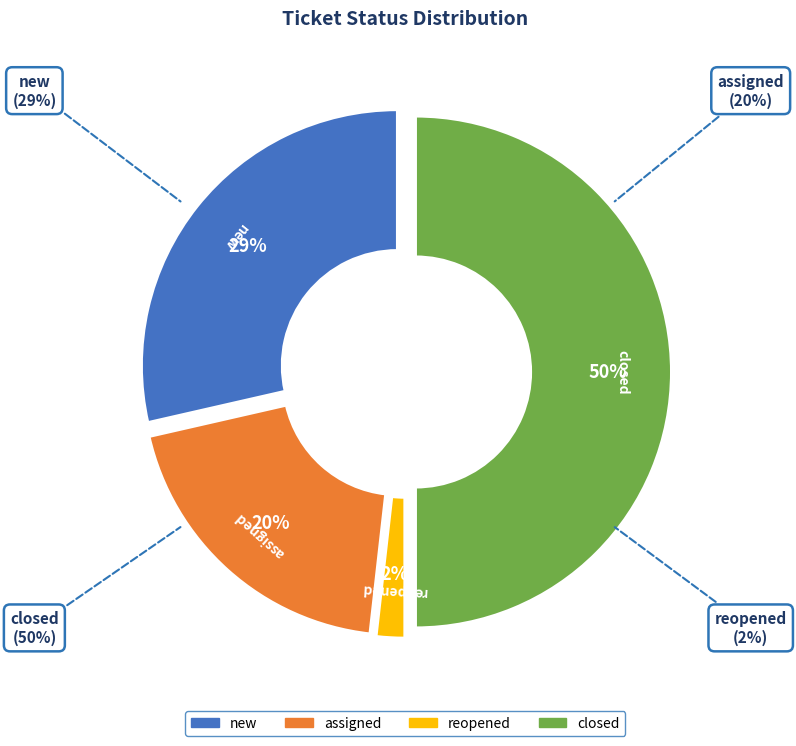

How many segments does this pie chart have?

4